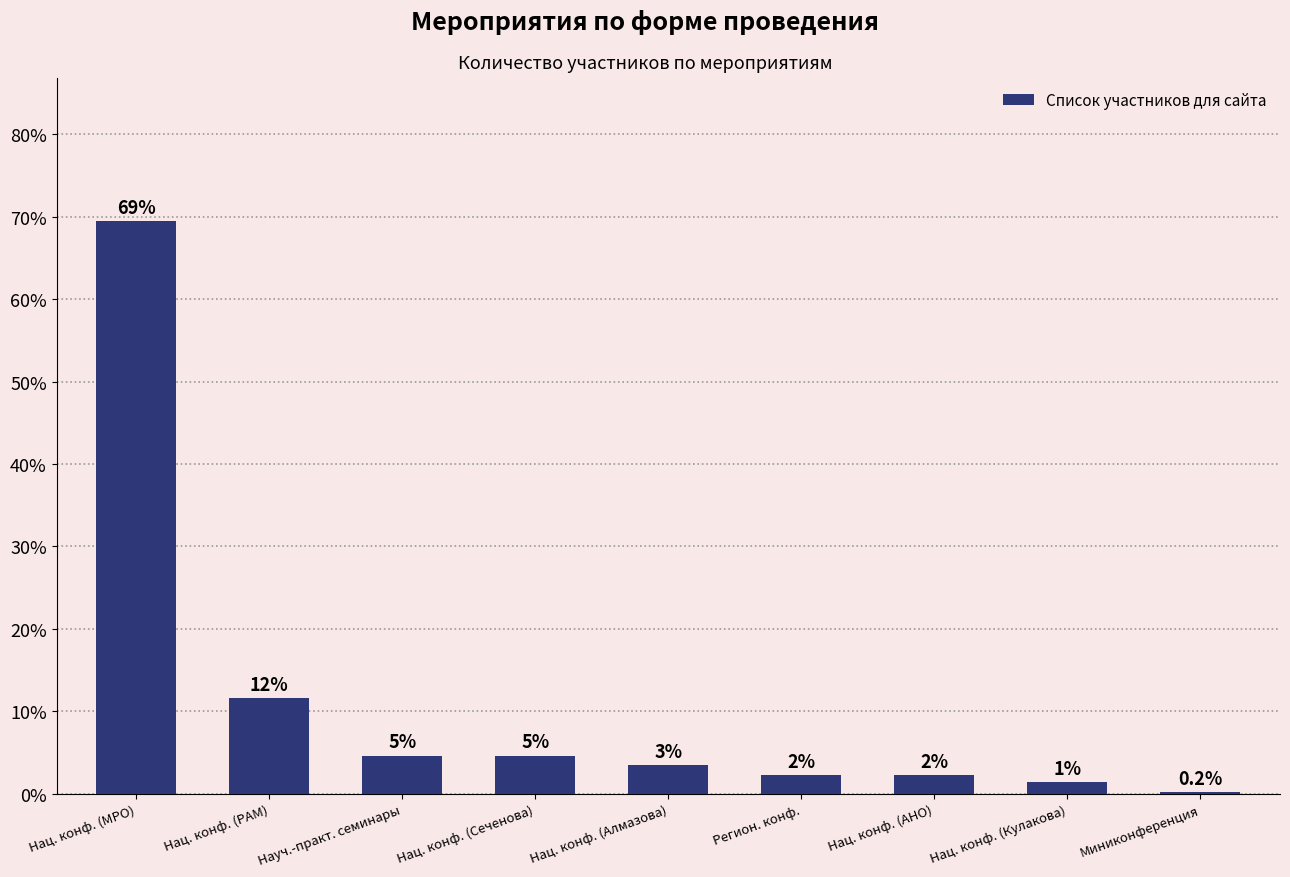

What position from the right is Нац. конф. (Сеченова)?

6